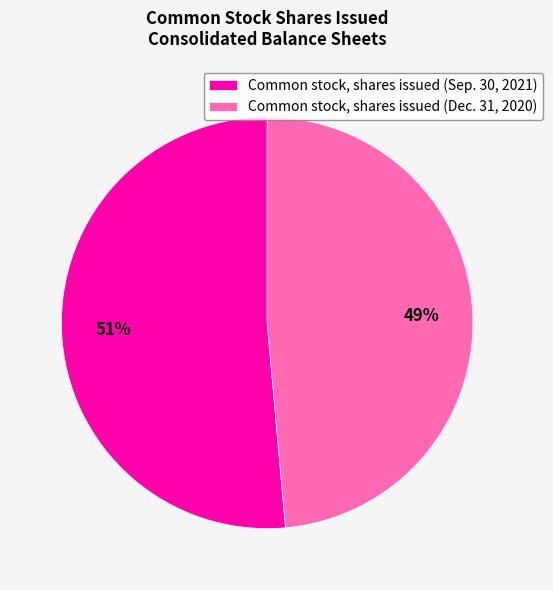

To the nearest percent, what is the average slice percentage?

50%